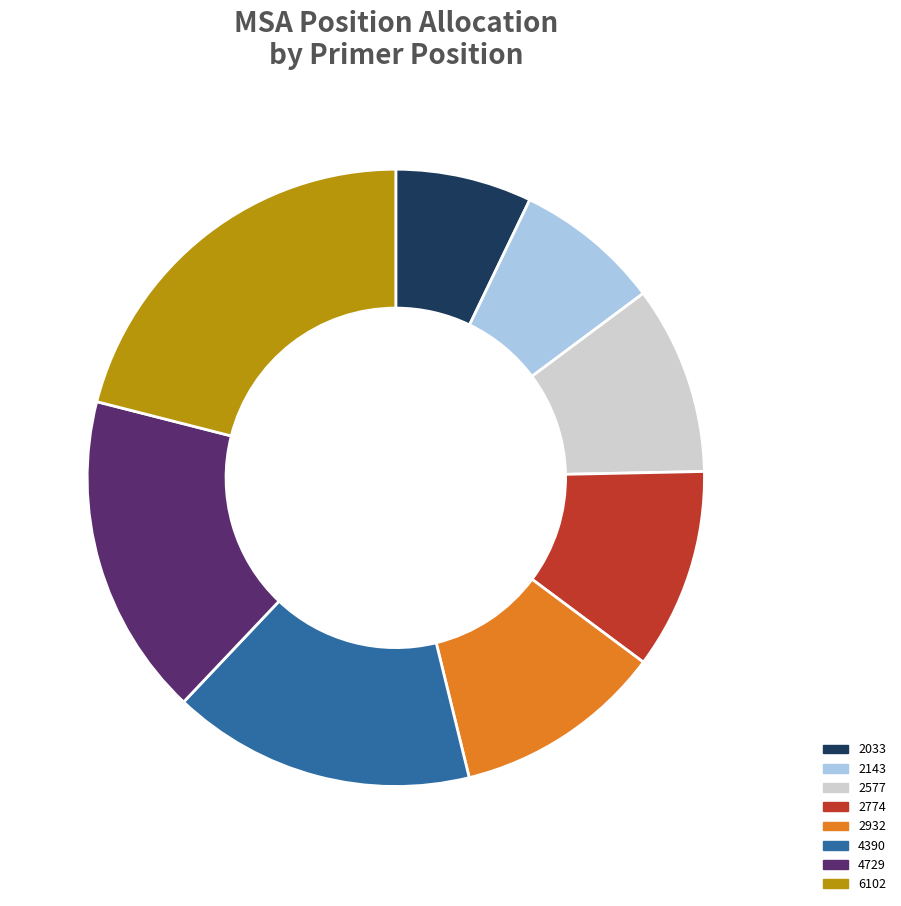

How many segments does this pie chart have?

8